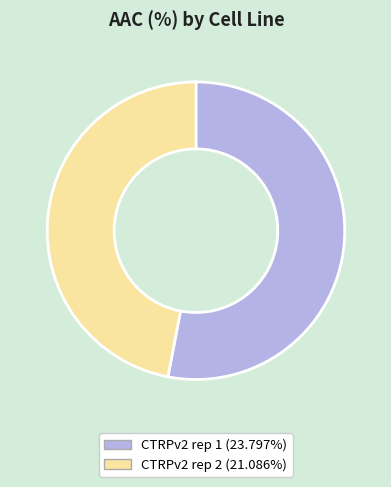

Which category has the biggest portion of the pie?

CTRPv2 rep 1